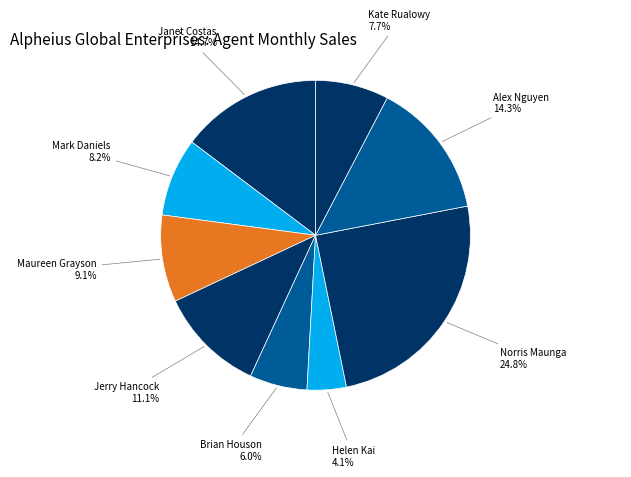

Does any single category account for the majority?

No